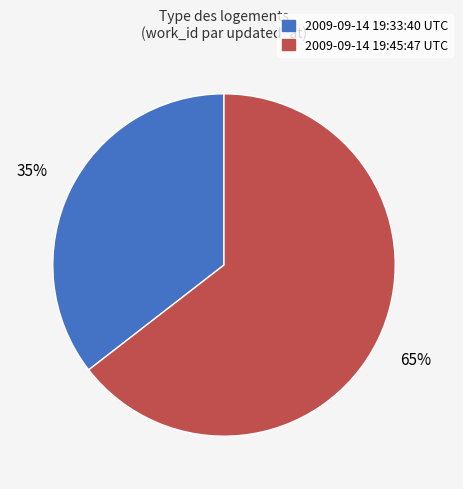

To the nearest percent, what is the average slice percentage?

50%